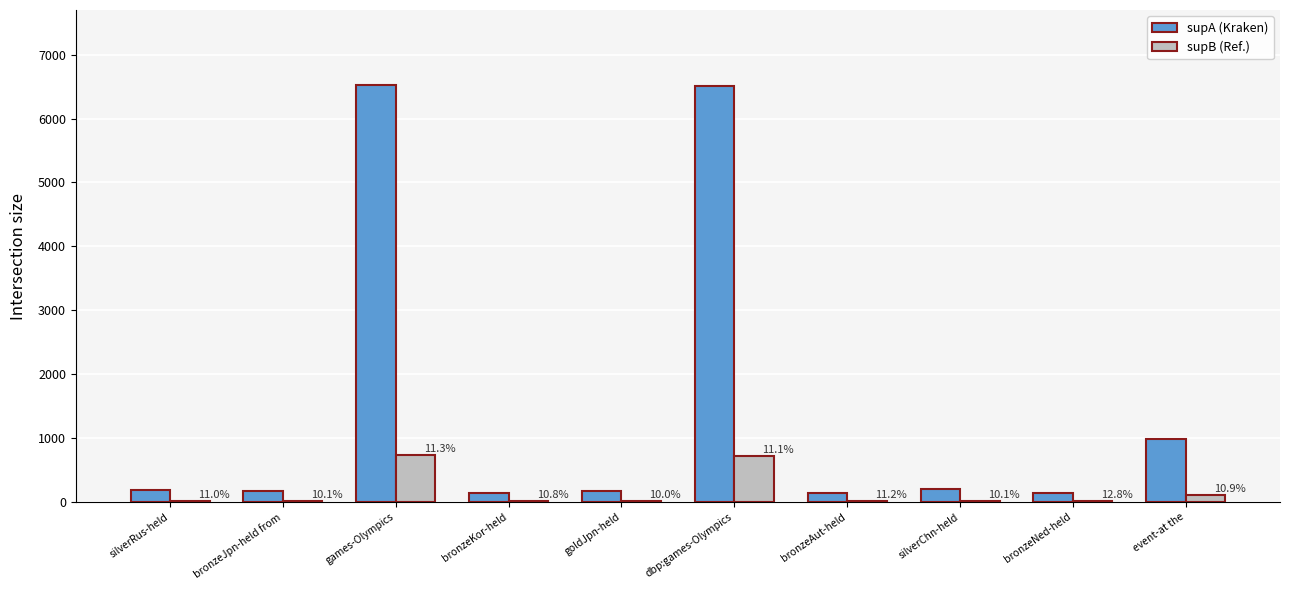

At which category is the sum across all series the highest?

games-Olympics